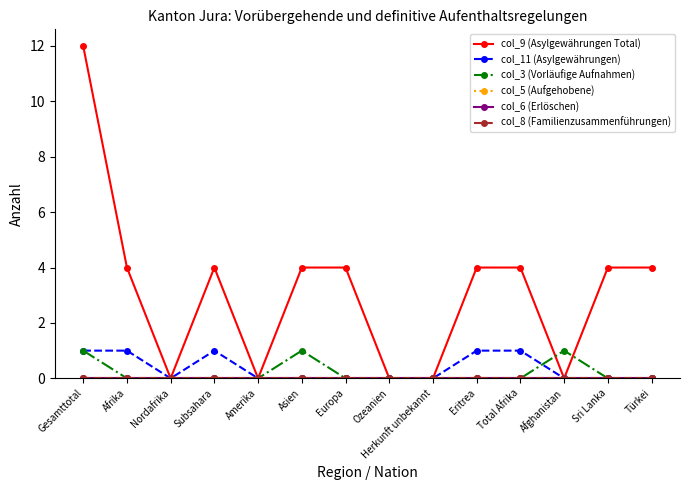

True or false: col_8 (Familienzusammenführungen) and col_5 (Aufgehobene) intersect in this chart.

False